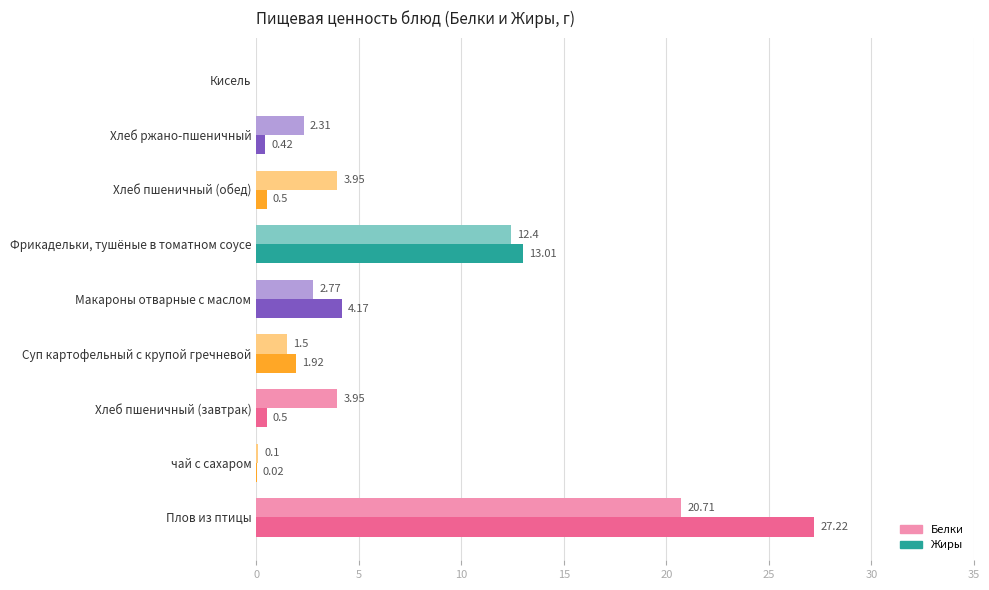

Is the value of Жиры at Макароны отварные с маслом greater than the value of Белки at Плов из птицы?

No